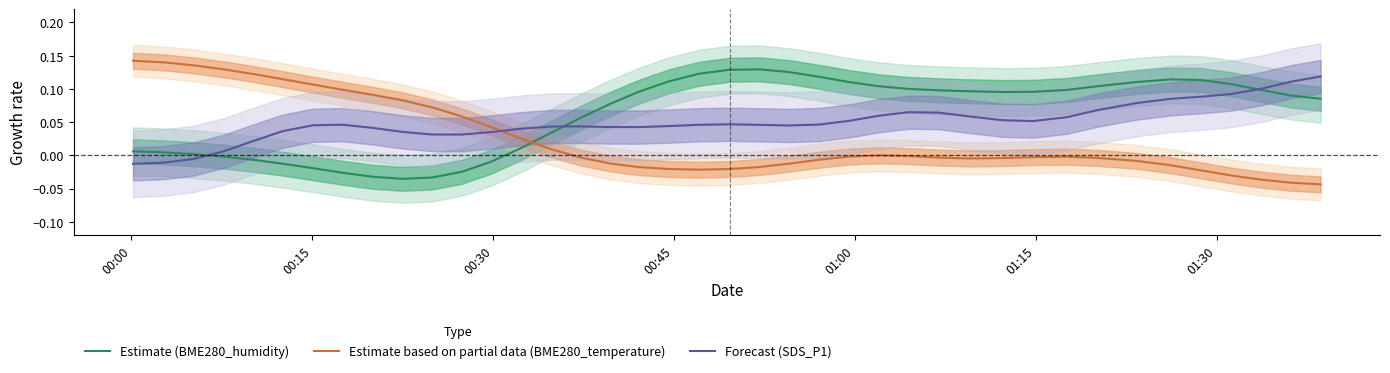

After their last crossing, which series has the higher values: Estimate based on partial data (BME280_temperature) or Estimate (BME280_humidity)?

Estimate (BME280_humidity)